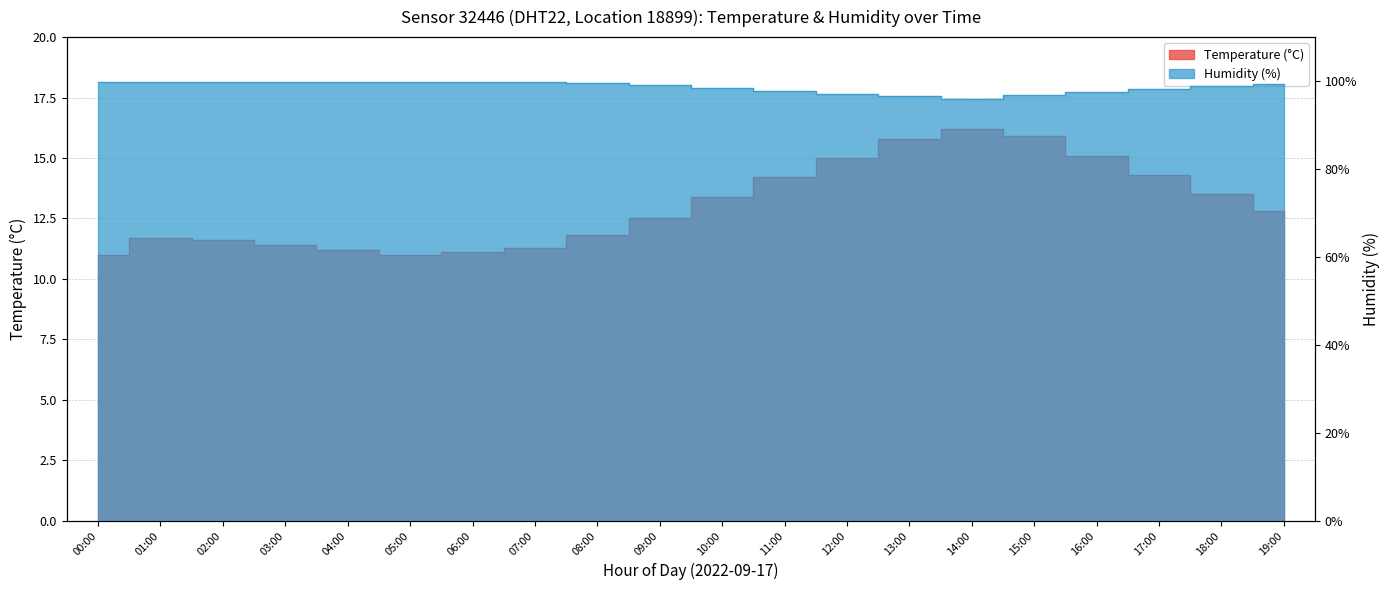

The temperature series shows 15.0 at 12:00. True or false?

True